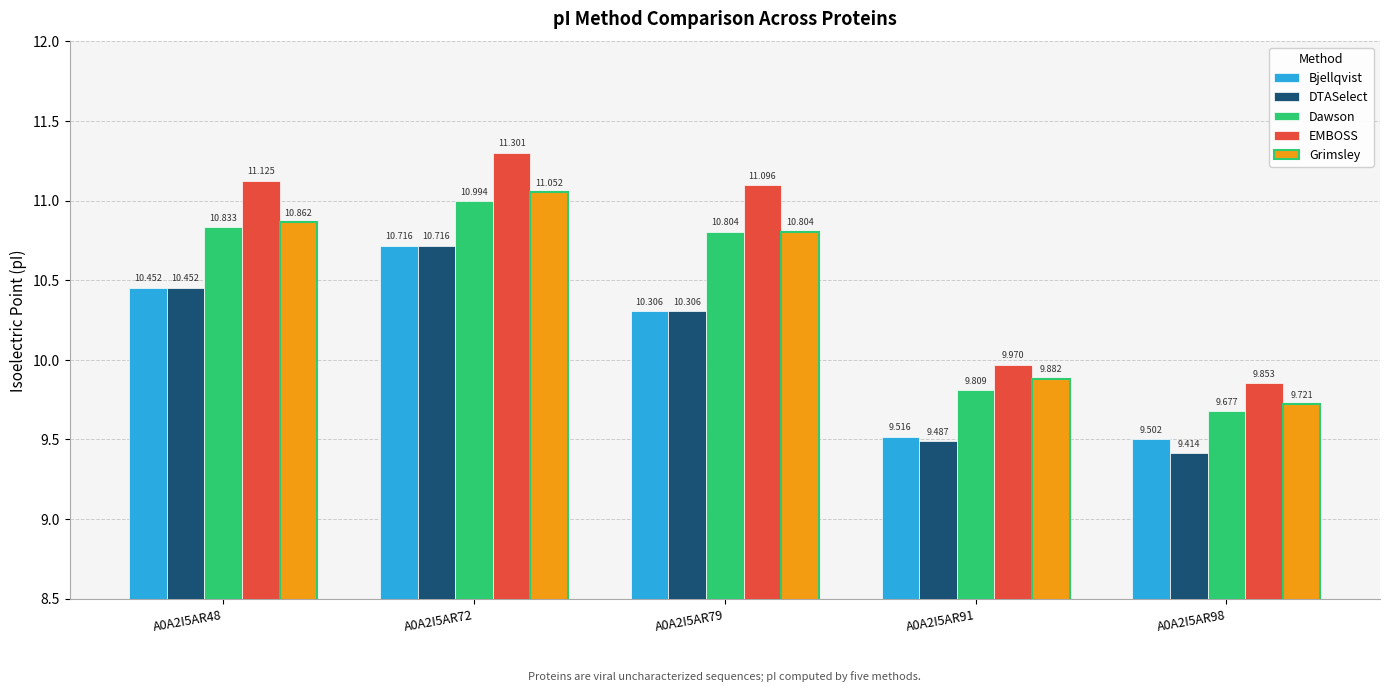

At which category is the sum across all series the highest?

A0A2I5AR72